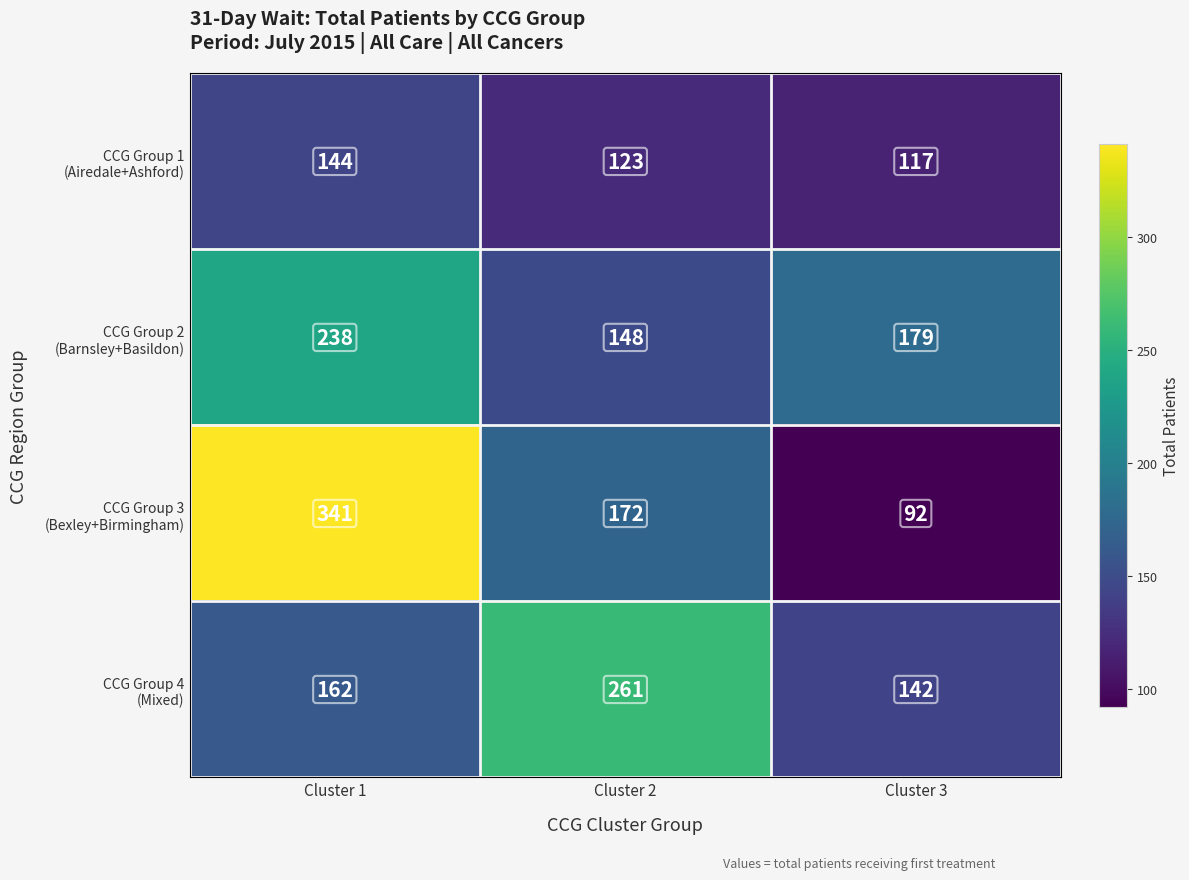

What is the difference between the highest and lowest values at Cluster 3?

87